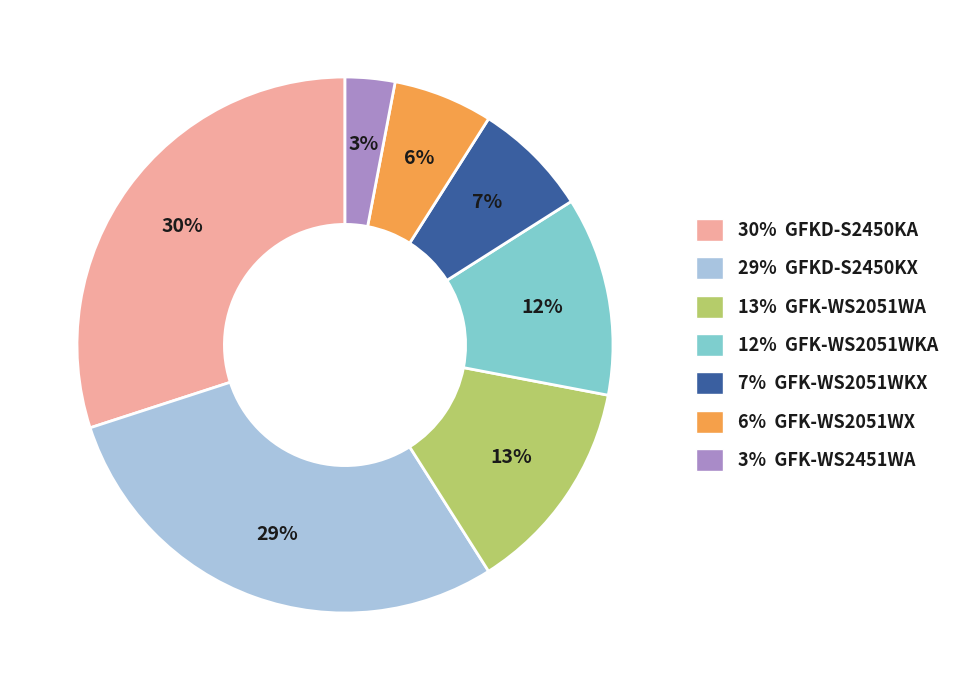

To the nearest percent, what percentage of the pie is 12% GFK-WS2051WKA?

12%